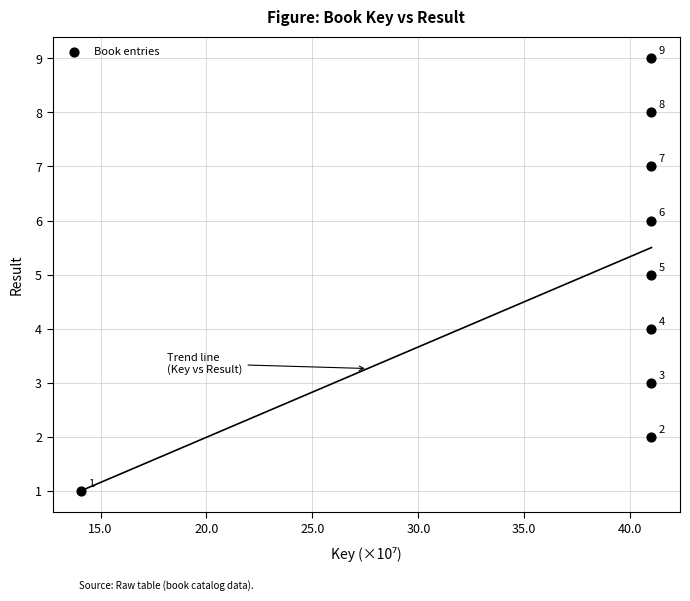

What Y value in the scatter plot is closest to 5?

5